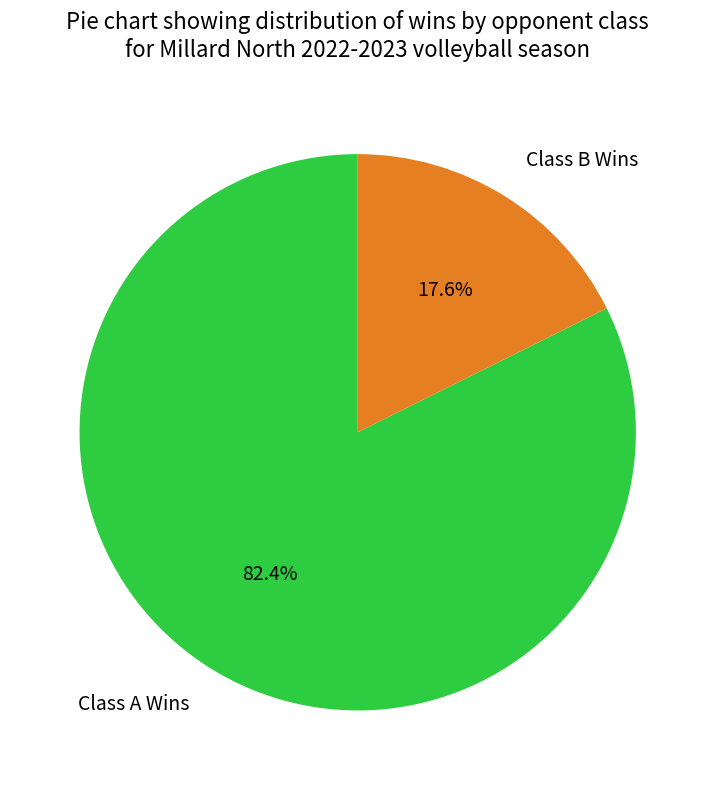

What is the ratio of the value at Class A Wins to the value at Class B Wins?

4.7